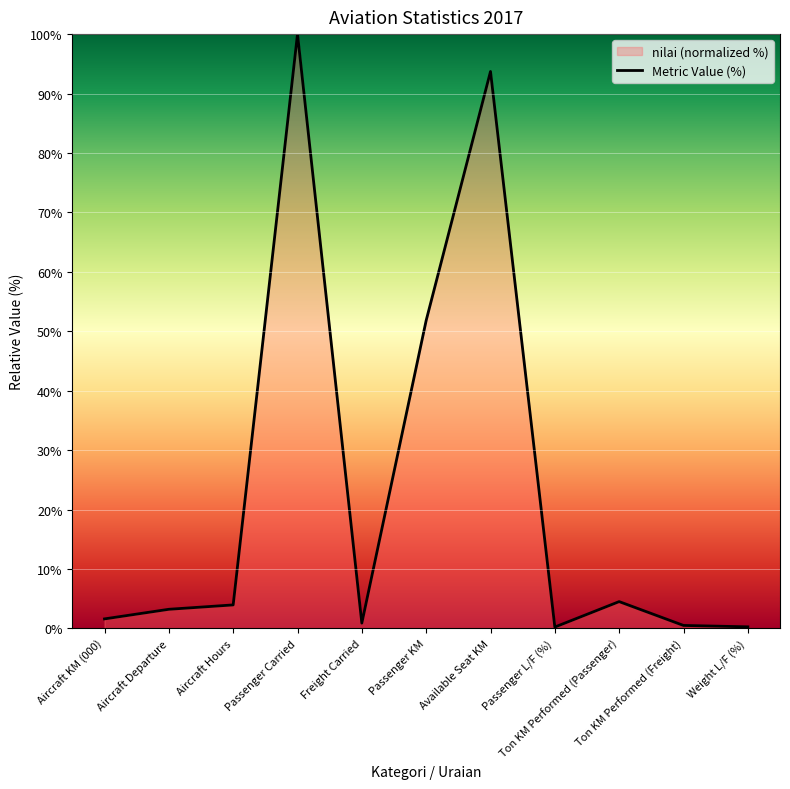

Where is the first local maximum?

Passenger Carried